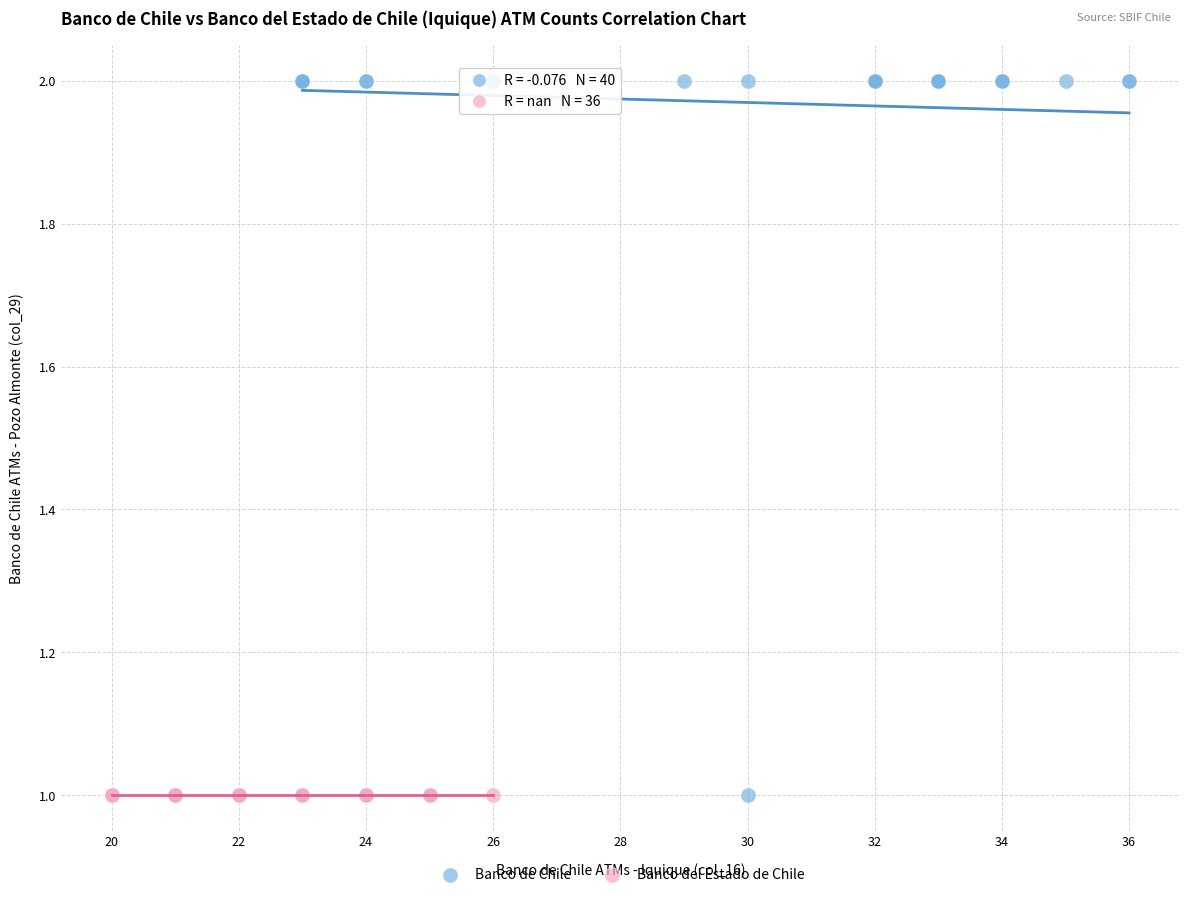

Which series contains the highest Y value?

Banco de Chile